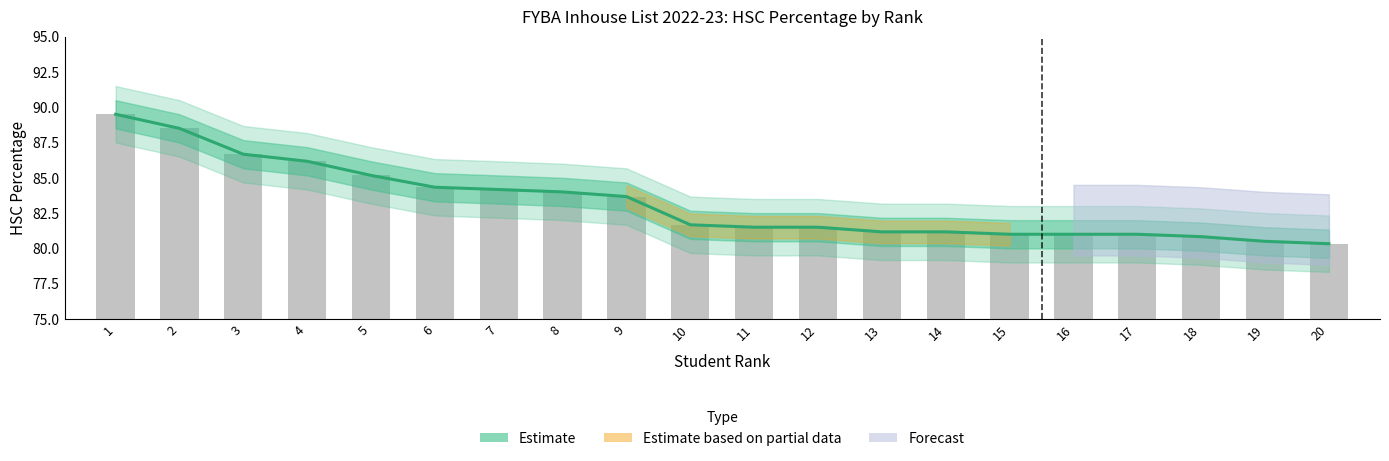

What is the difference between the maximum and second lowest values in the Marks Obtained (scaled) series?

9.0